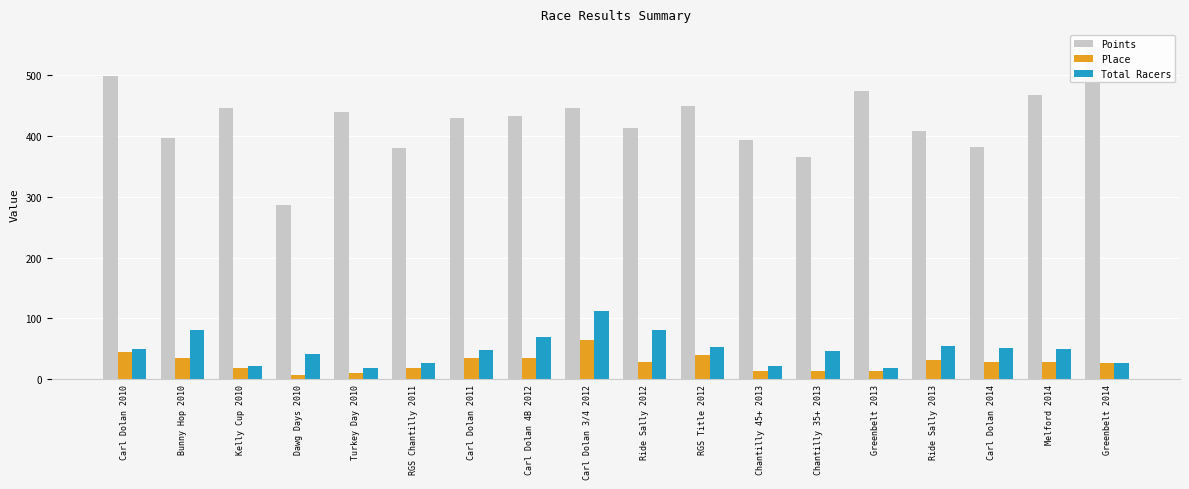

What is the label of the 1st bar from the right?

Greenbelt 2014